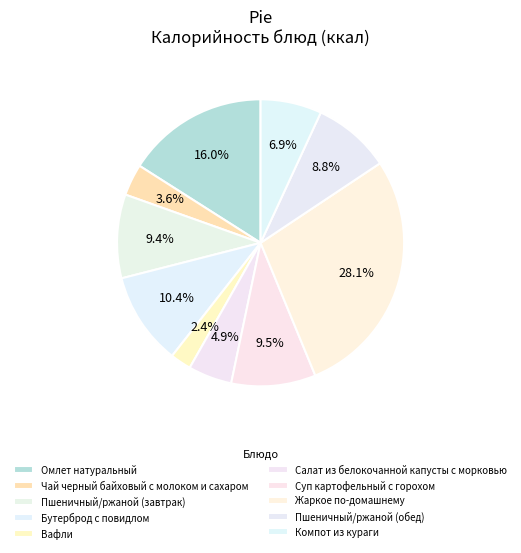

To the nearest percent, what is the difference between the Чай черный байховый с молоком и сахаром and Компот из кураги slice percentages?

3%